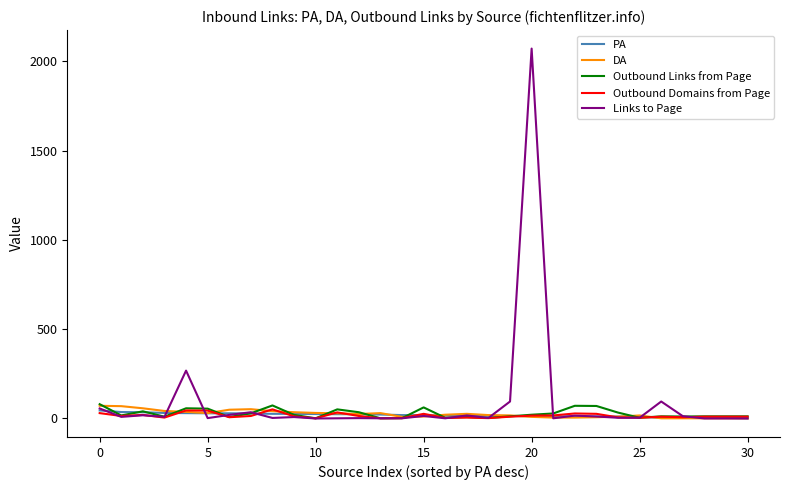

What is the maximum value for Links to Page?

2071